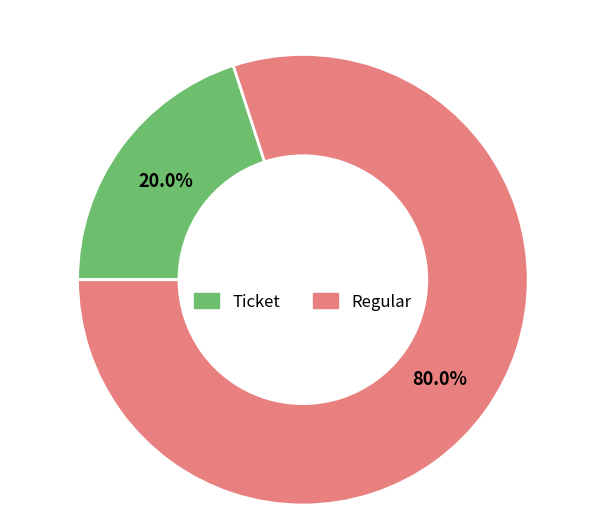

How many segments does this pie chart have?

2